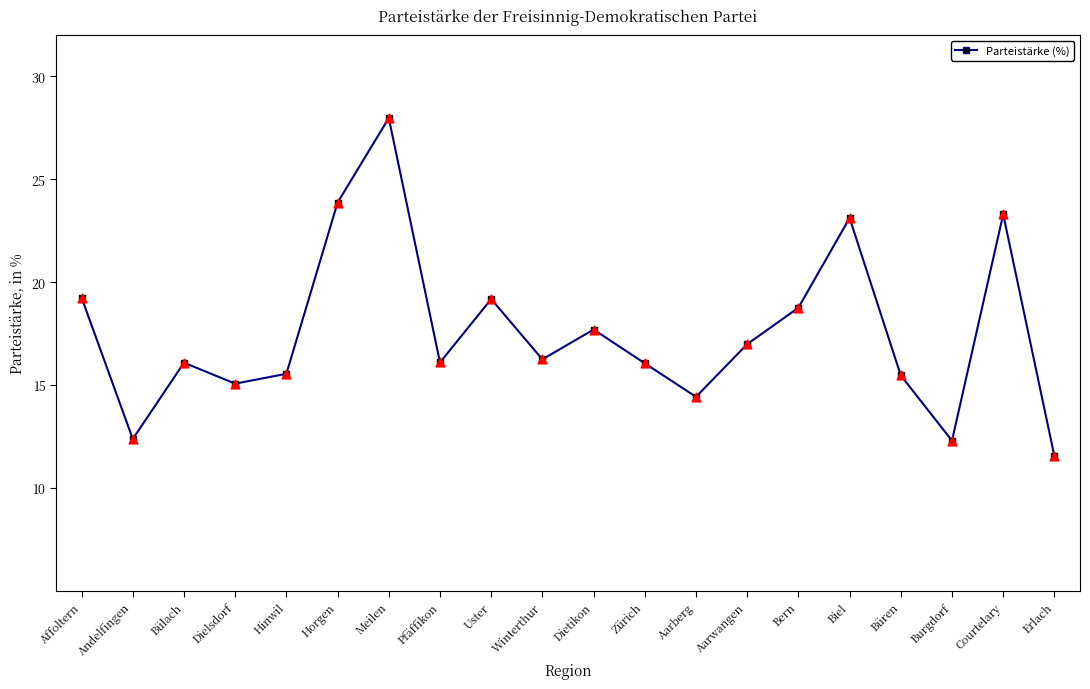

What is the change in value from Pfäffikon to Courtelary?

+7.2